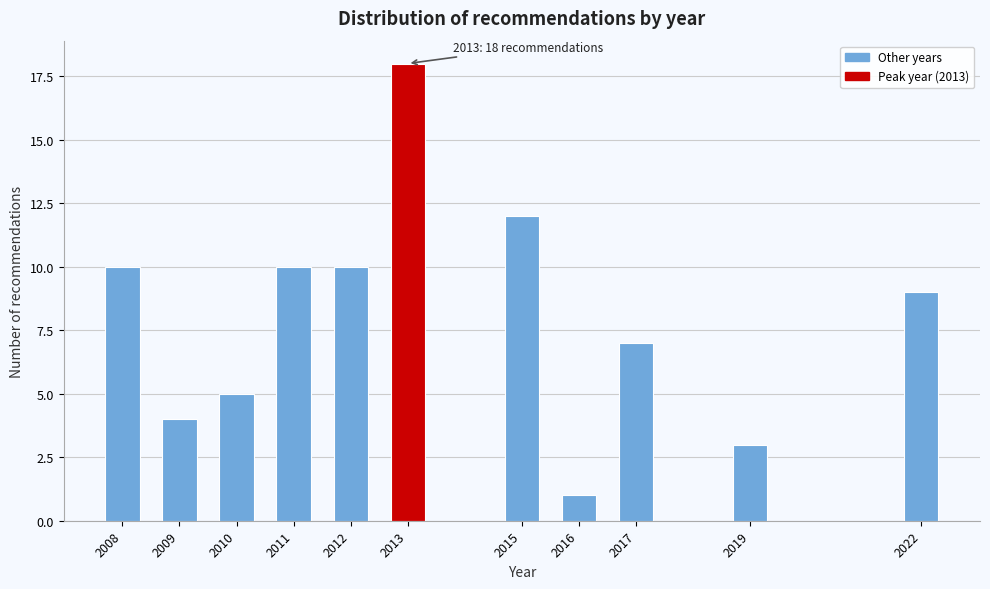

Reading left to right, list all the values displayed in this chart.

2008=10	2009=4	2010=5	2011=10	2012=10	2013=18	2015=12	2016=1	2017=7	2019=3	2022=9